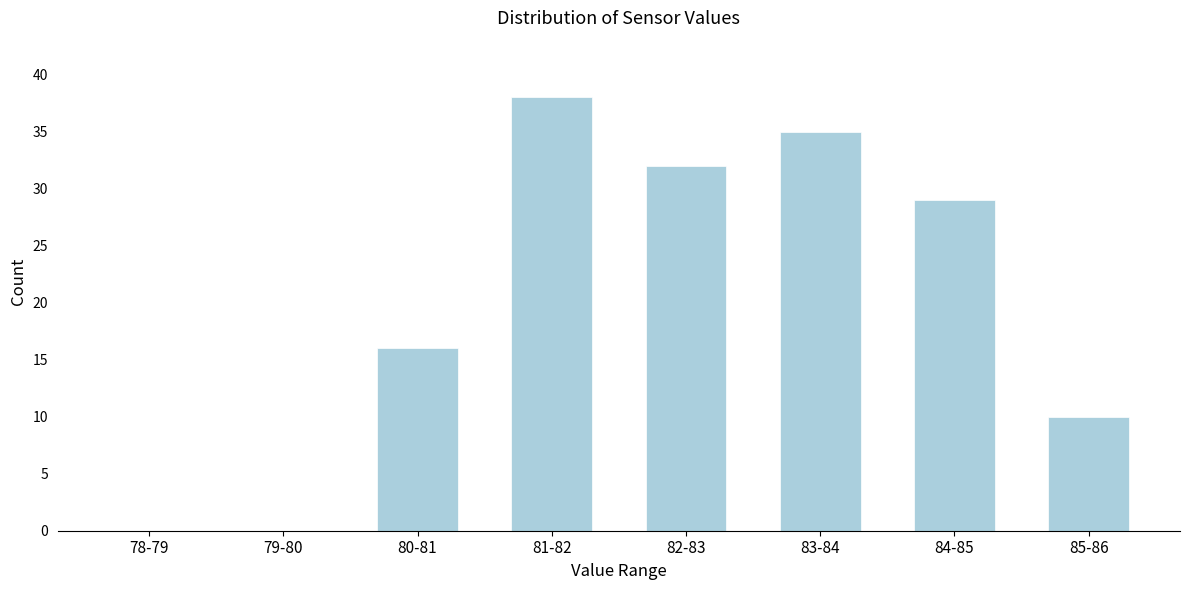

Reading left to right, list all the values displayed in this chart.

78-79=0	79-80=0	80-81=16	81-82=38	82-83=32	83-84=35	84-85=29	85-86=10